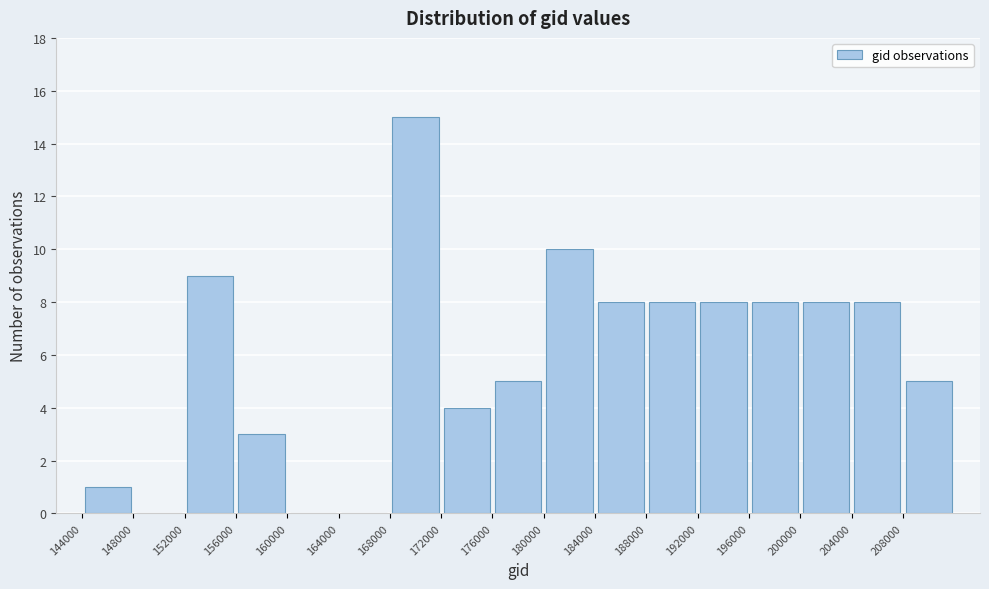

Reading left to right, list every bar in this chart as the range it spans on the x-axis followed by its height. The values are not printed on the chart, so give them approximately, as read against the axis.

144000 to 148000: 1
148000 to 152000: 0
152000 to 156000: 9
156000 to 160000: 3
160000 to 164000: 0
164000 to 168000: 0
168000 to 172000: 15
172000 to 176000: 4
176000 to 180000: 5
180000 to 184000: 10
184000 to 188000: 8
188000 to 192000: 8
192000 to 196000: 8
196000 to 200000: 8
200000 to 204000: 8
204000 to 208000: 8
208000 to 212000: 5